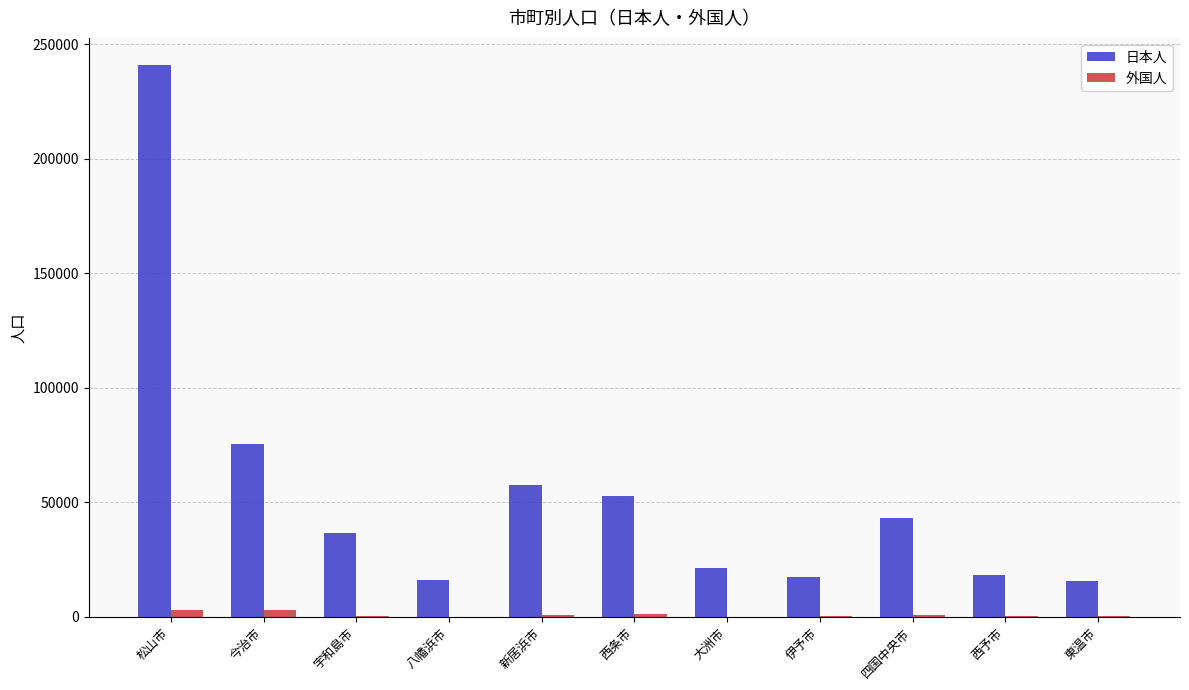

Are the bars horizontal?

No